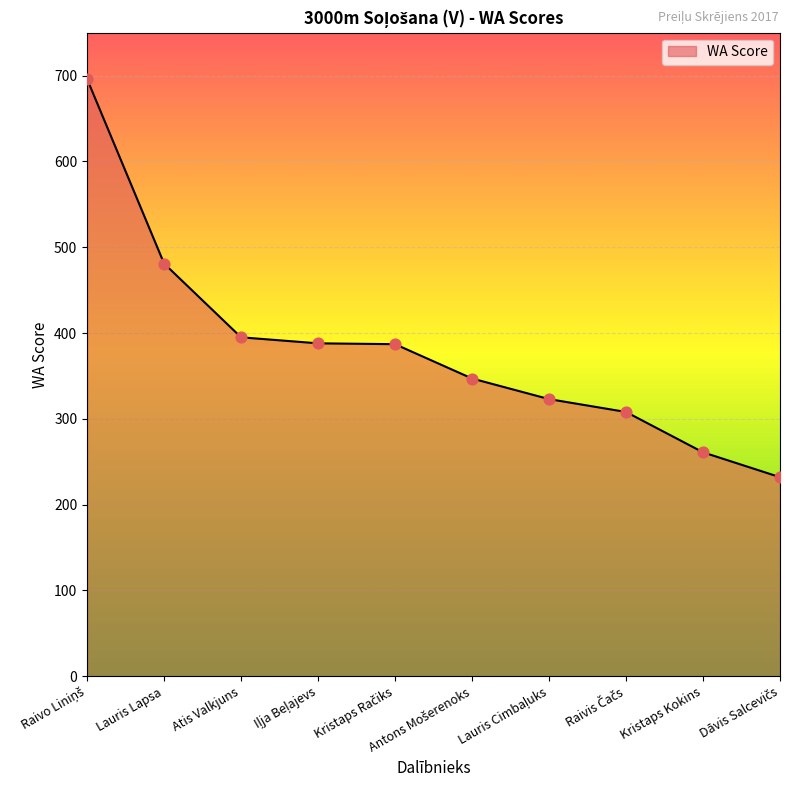

What is the difference between the maximum and minimum values?

464